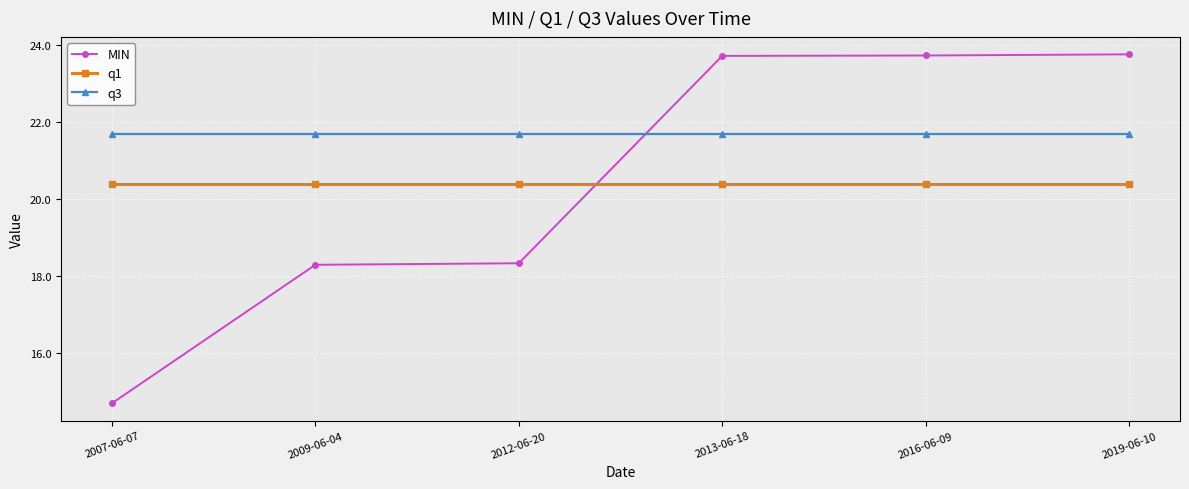

What value does the q3 series have at 2009-06-04?

21.7